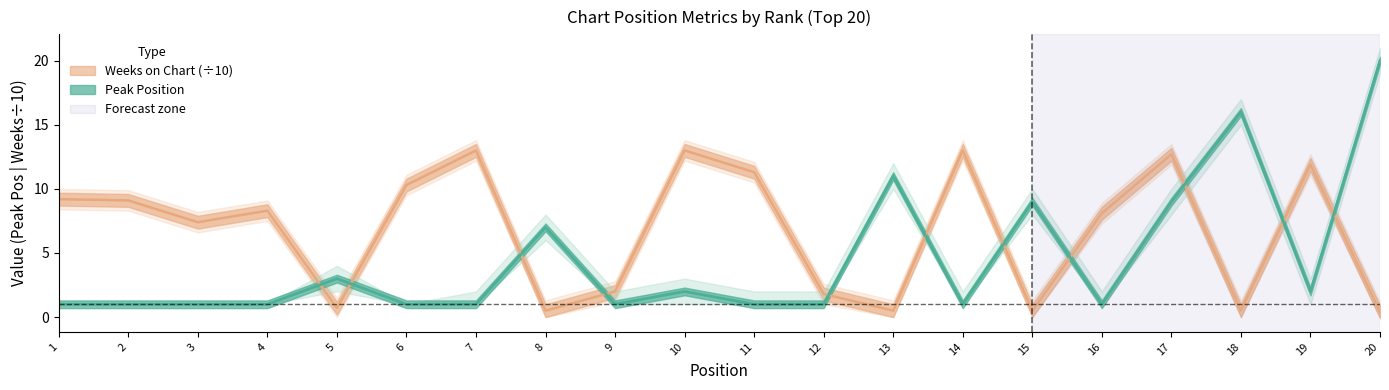

Which series has the widest spread of values?

Peak Position